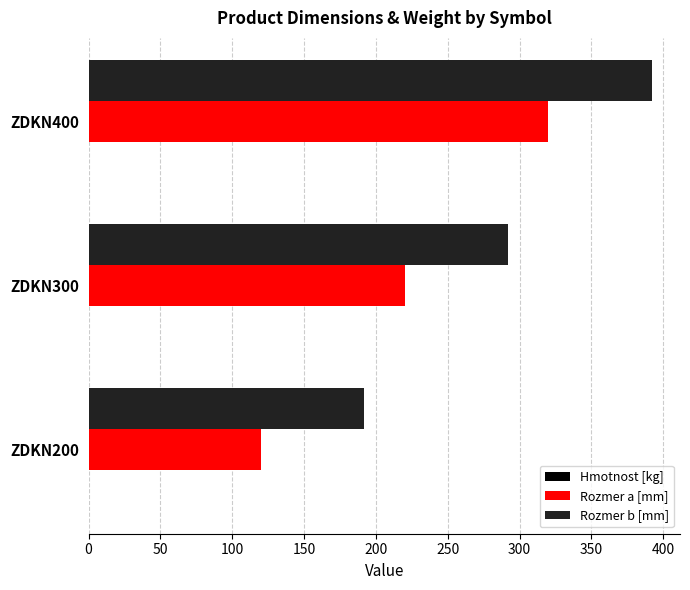

What is the sum of all Rozmer b [mm] values?

876.0